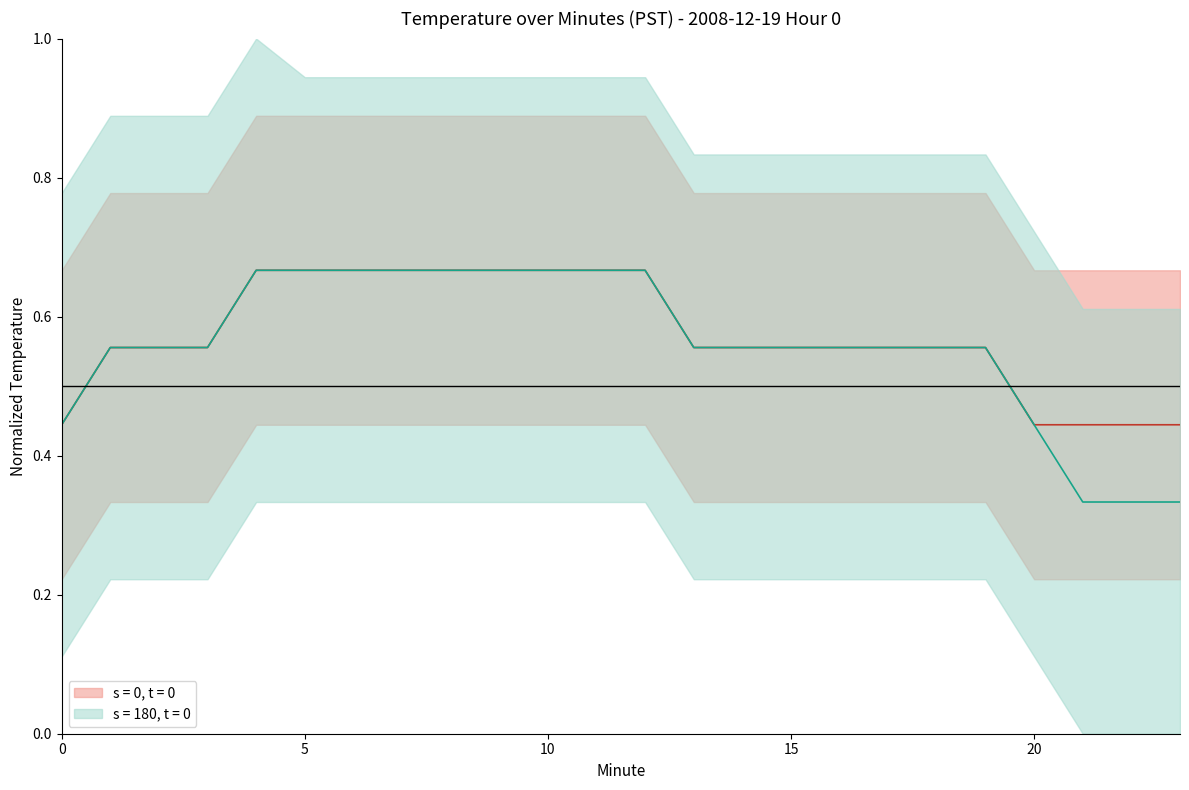

Between 4 and 22, which series saw the biggest shift?

s = 180, t = 0